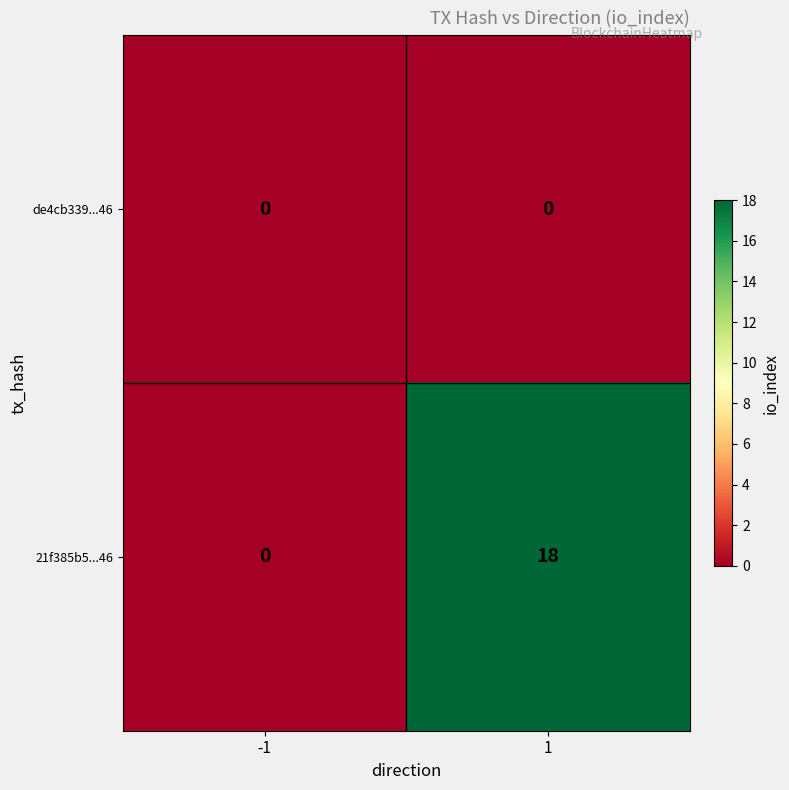

The value of de4cb339...46 at 1 is 0. True or false?

True